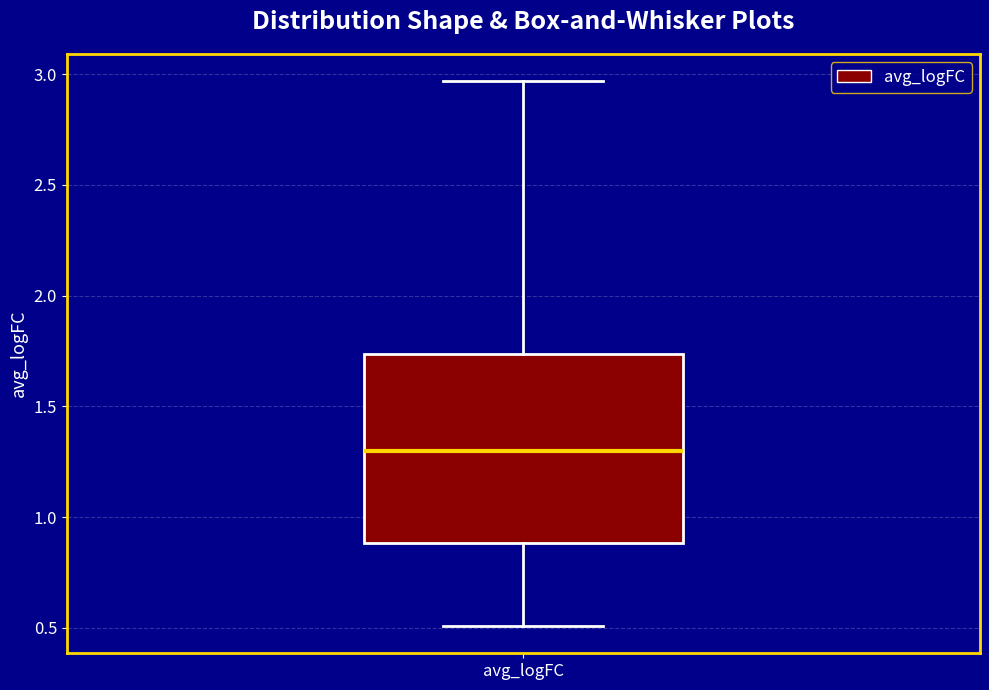

Transcribe this box plot: give where the median line is, the range the box spans, and where the two whiskers end, as read against the y-axis. The values are not printed on the chart, so give them approximately, as read against the axis.

median 1.30, box 0.90 to 1.75, whiskers 0.50 to 2.95